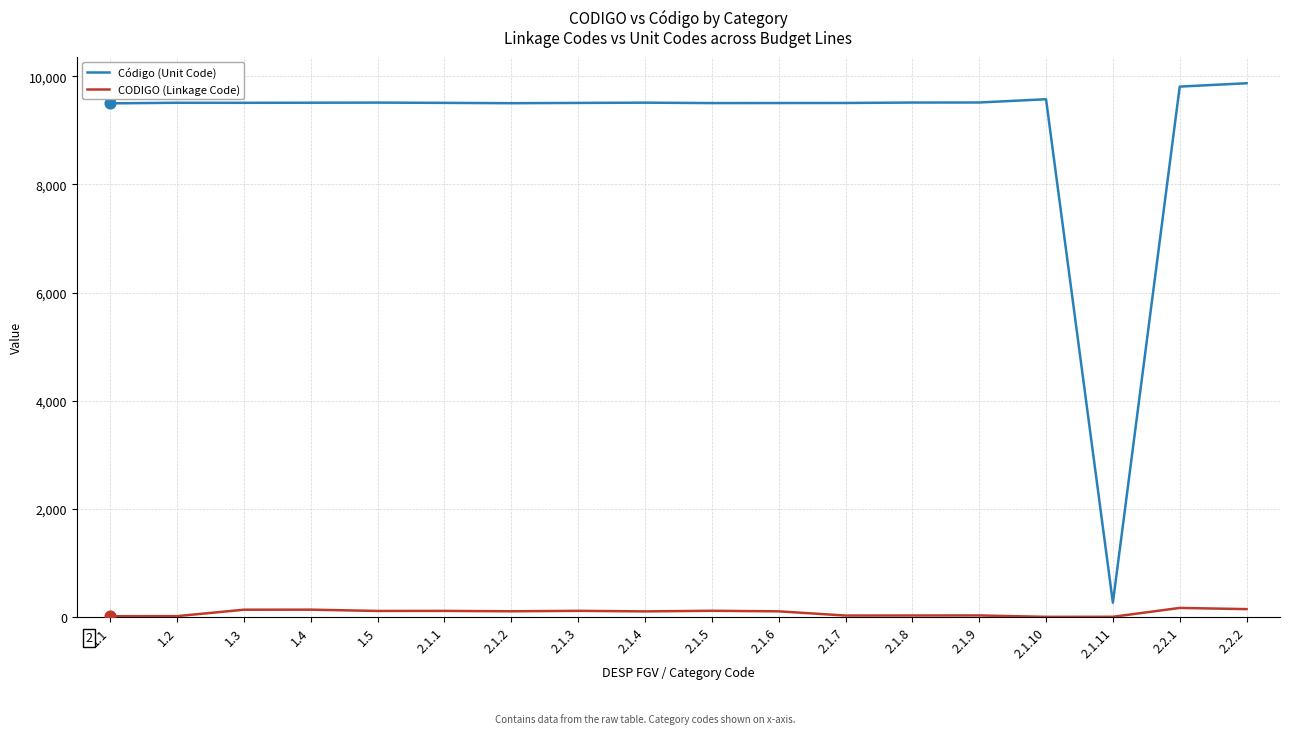

What are all the series names shown in the legend?

Código (Unit Code), CODIGO (Linkage Code)